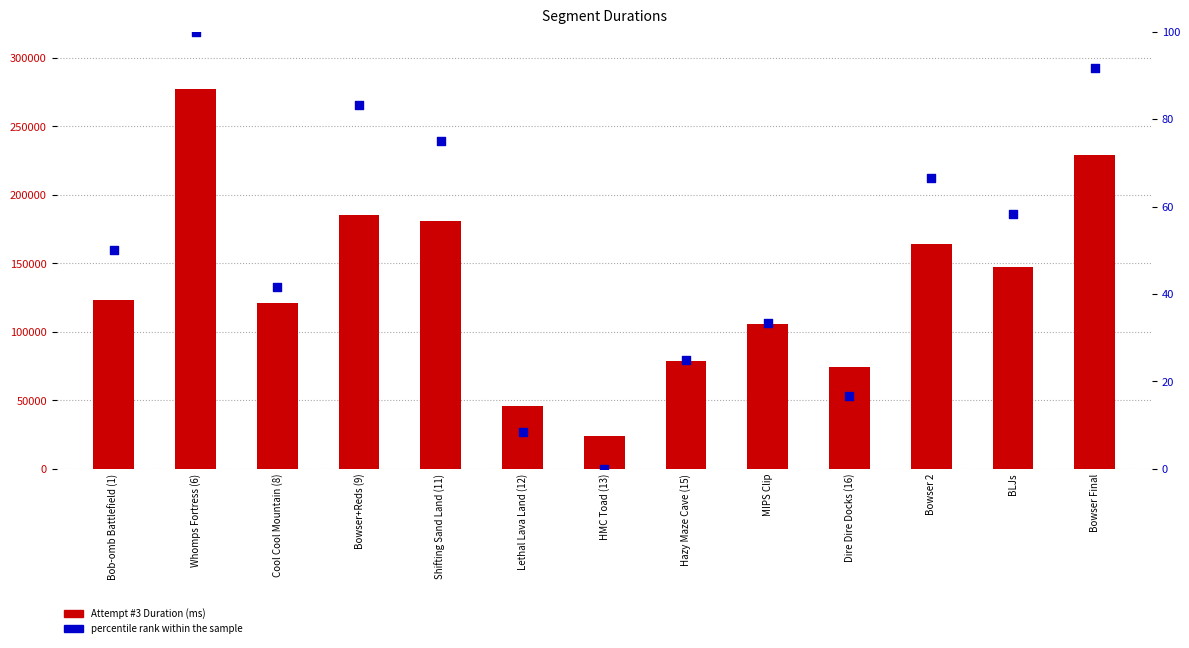

At which category is the sum across all series the highest?

Whomps Fortress (6)